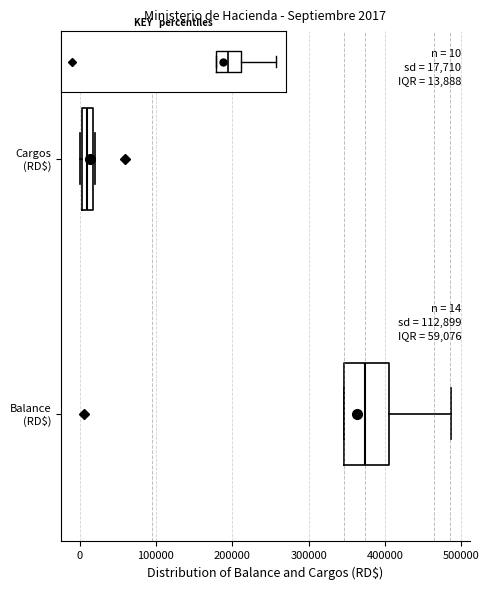

Which box is the widest, from its left edge to its right edge?

Balance (RD$)